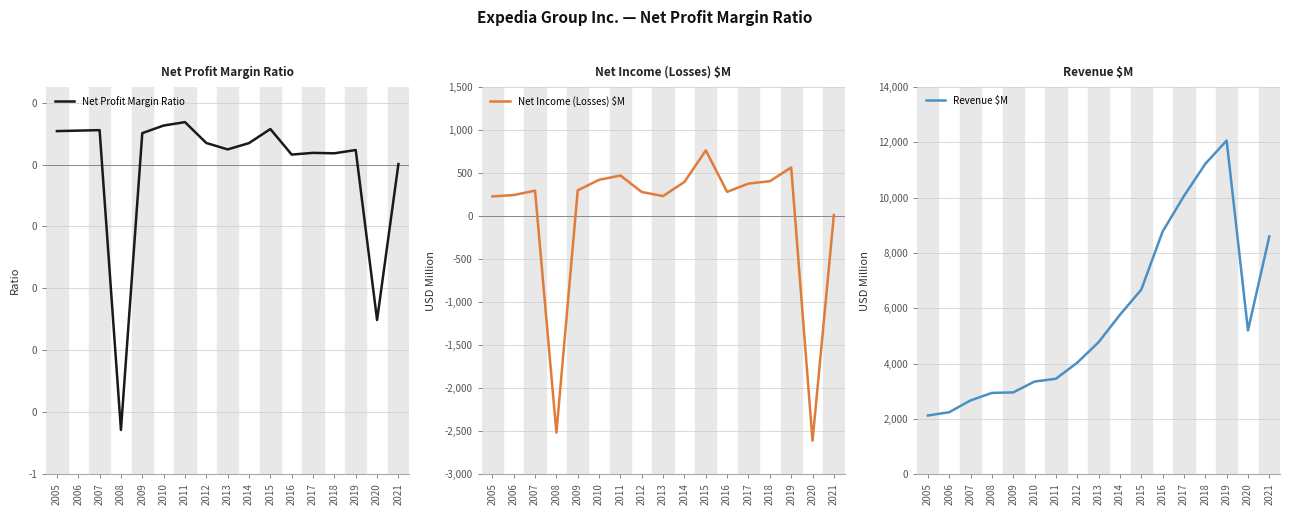

What is the total value across all series at 2007?

2961.1